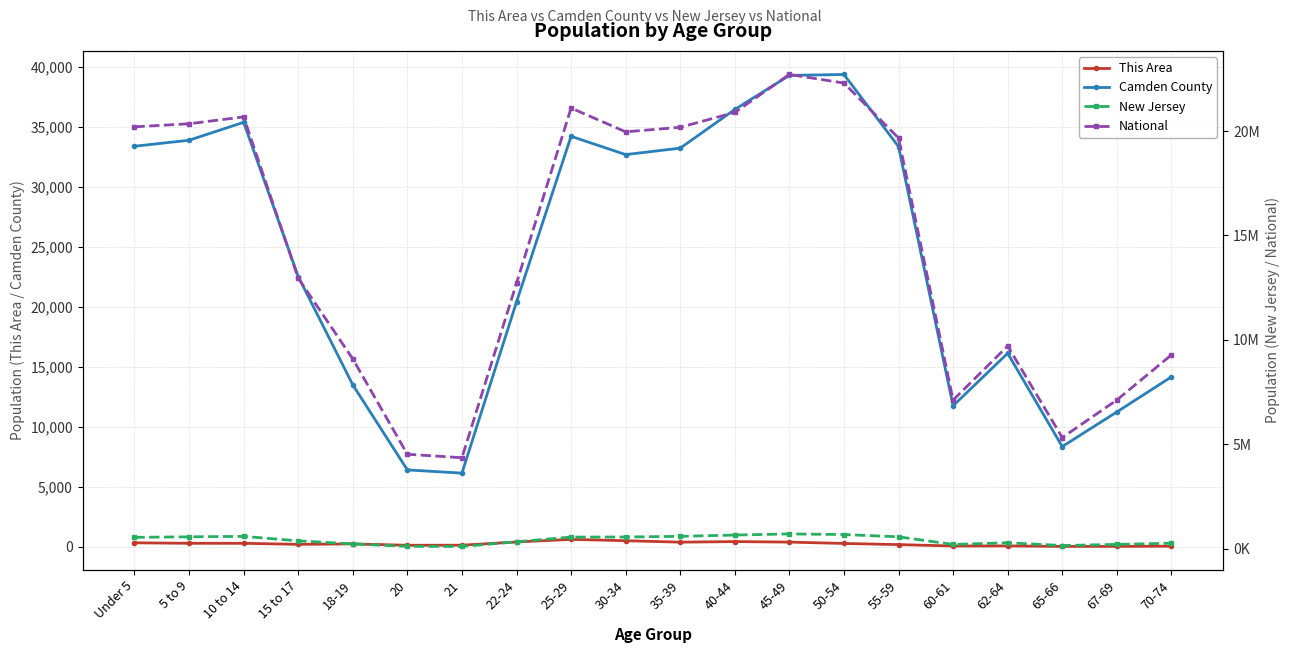

The This Area series shows 282 at 45-49. True or false?

False